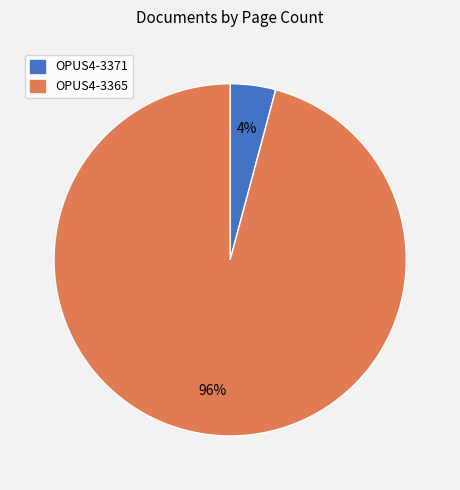

To the nearest percent, what is the difference between the largest and smallest slice percentages?

92%